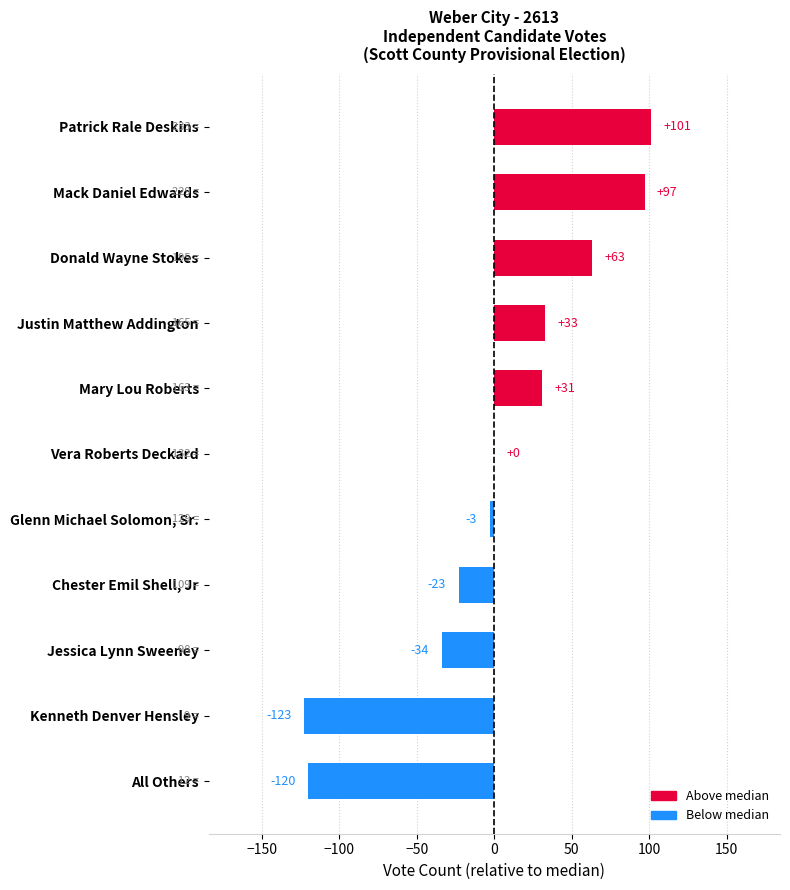

Are the bars horizontal?

Yes